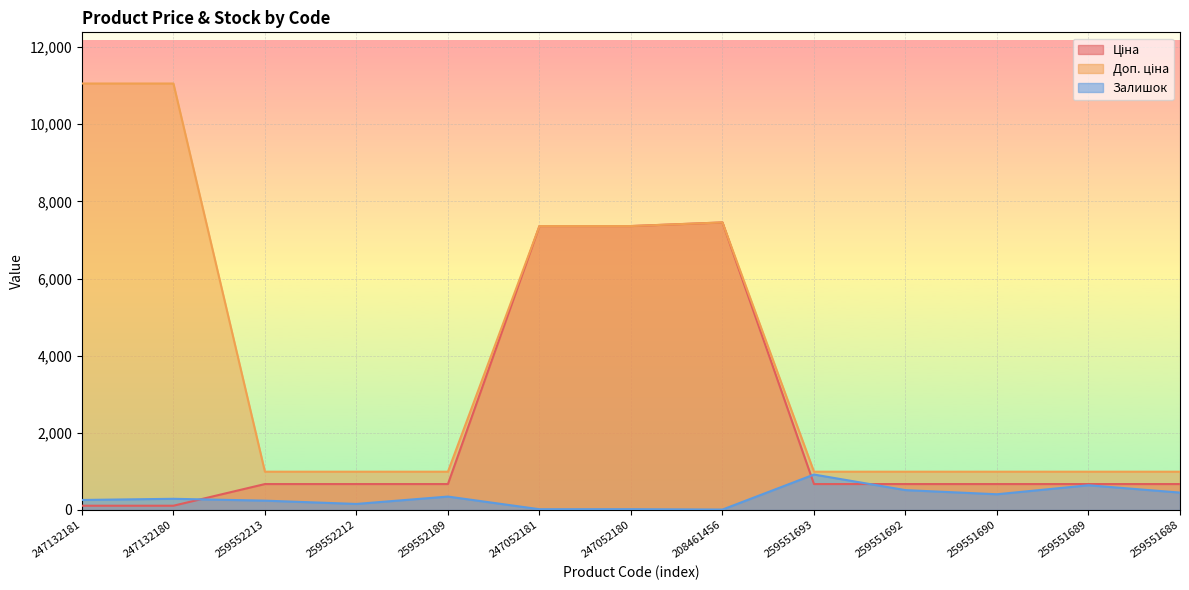

Is it true that Доп. ціна equals 1550.4 at 259551693?

False